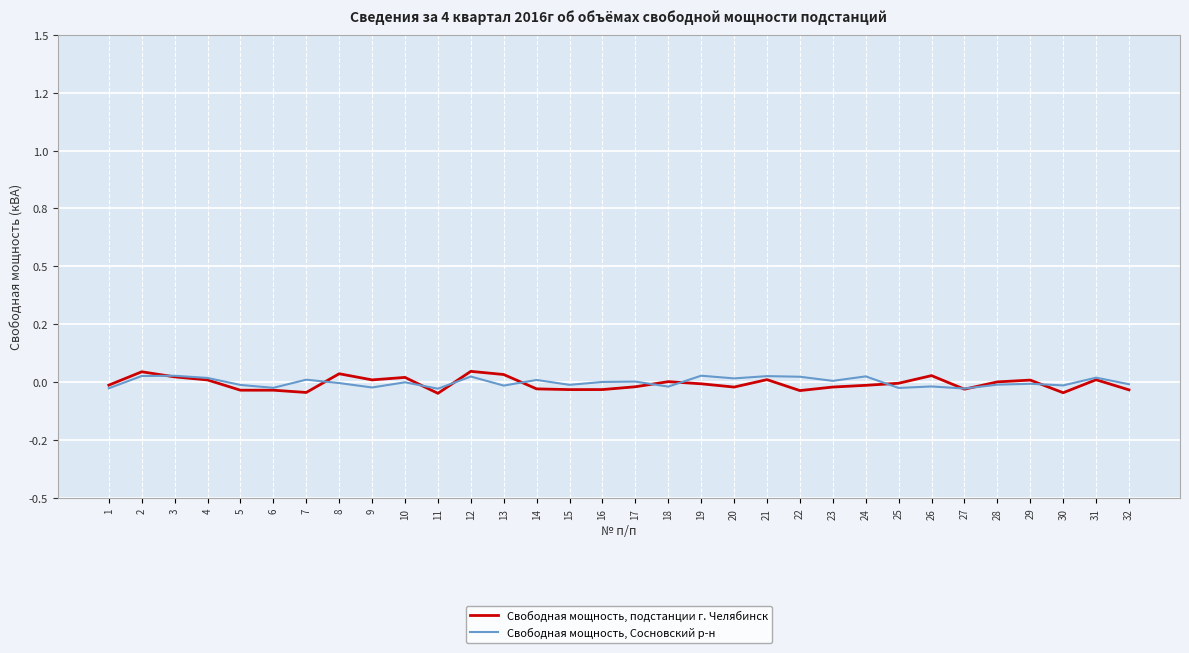

How many interior local valleys does the Свободная мощность, подстанции г. Челябинск series have?

8